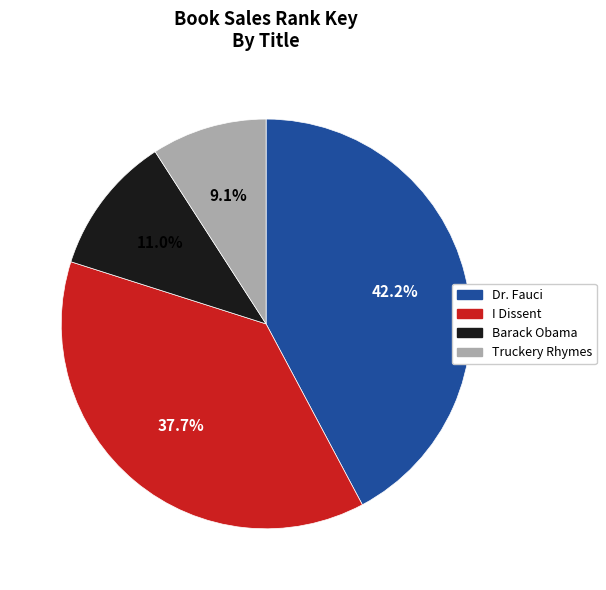

What portion of the pie excludes I Dissent?

62.3%